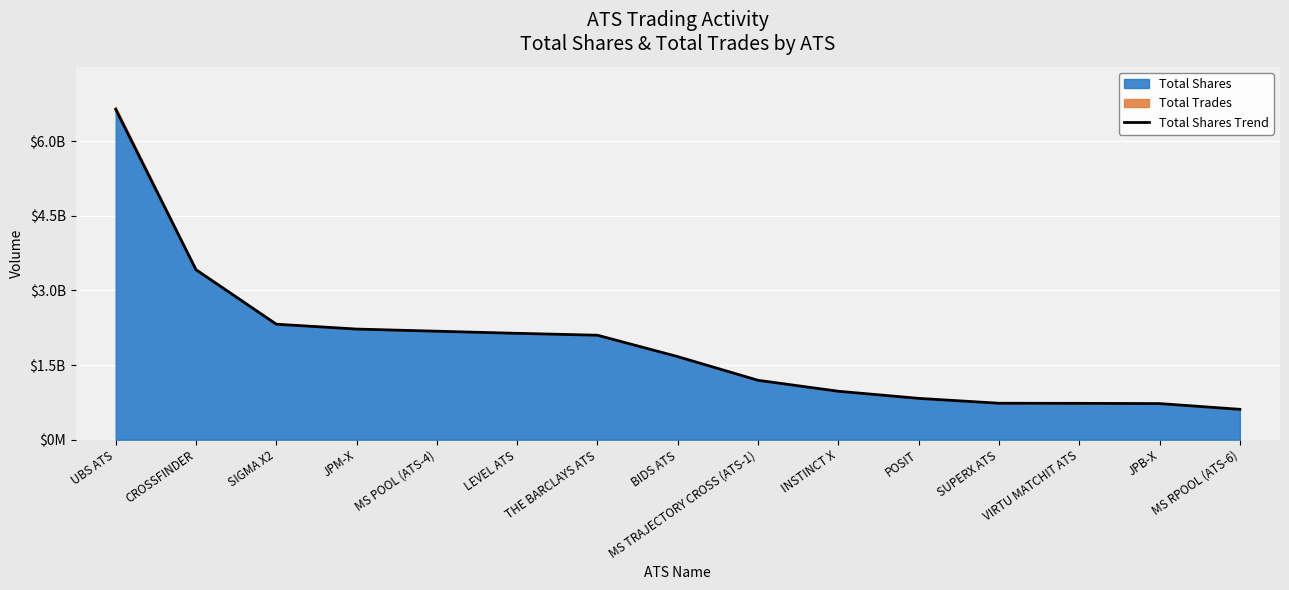

What position from the right is VIRTU MATCHIT ATS?

3